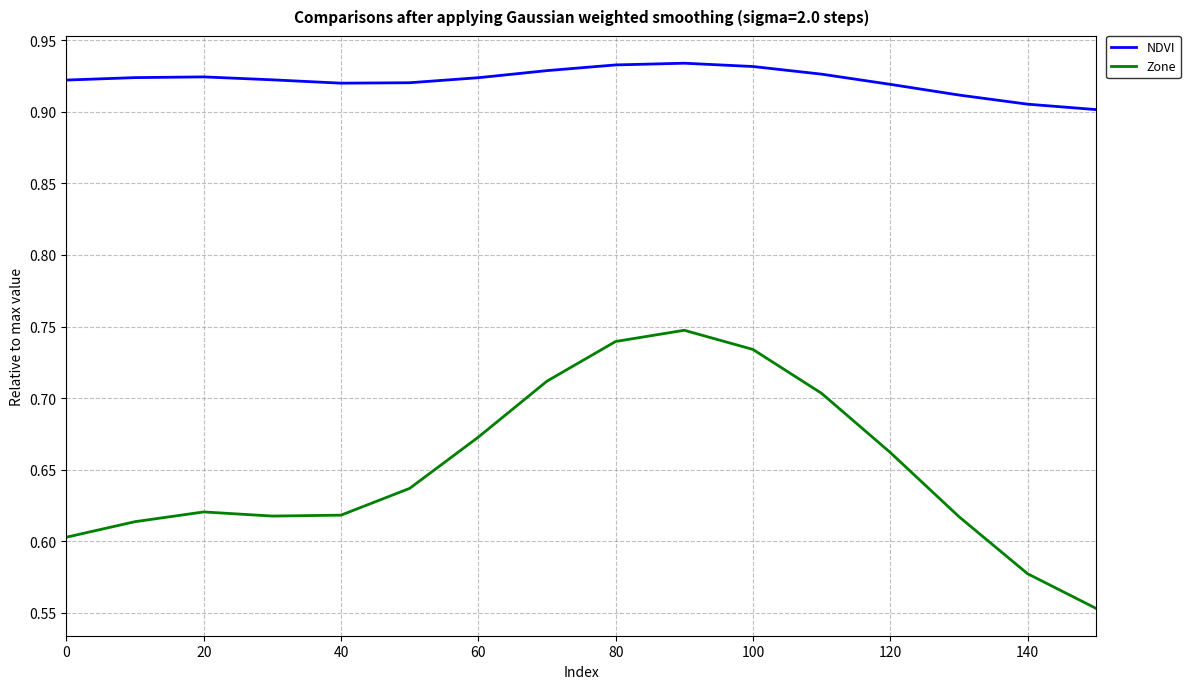

Which series has the largest range (max minus min)?

Zone